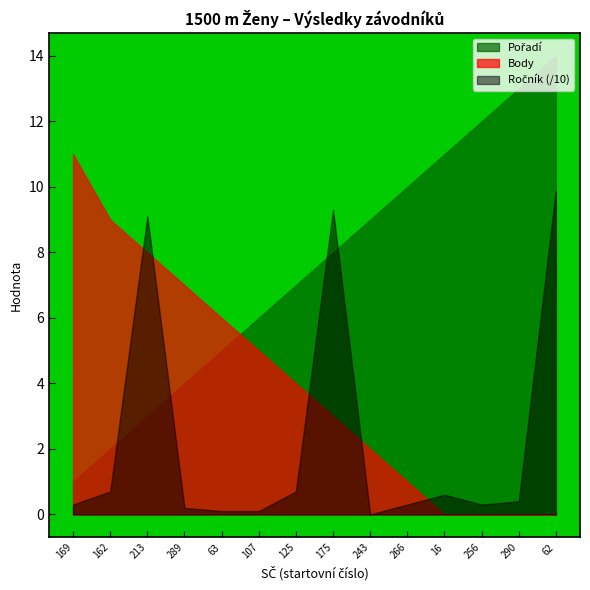

The value of Body at 107 is 5.0. True or false?

True